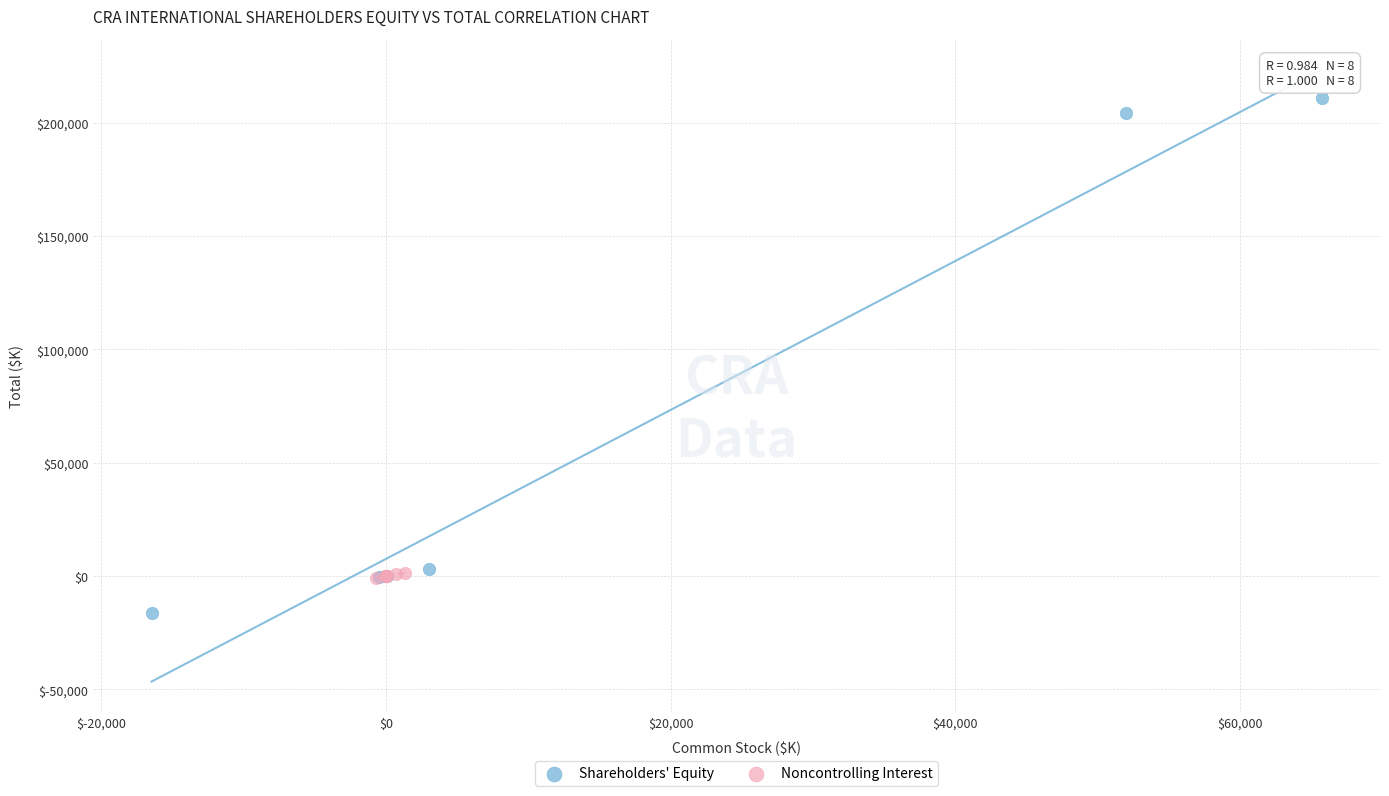

Which series reaches the minimum Y coordinate?

Shareholders' Equity